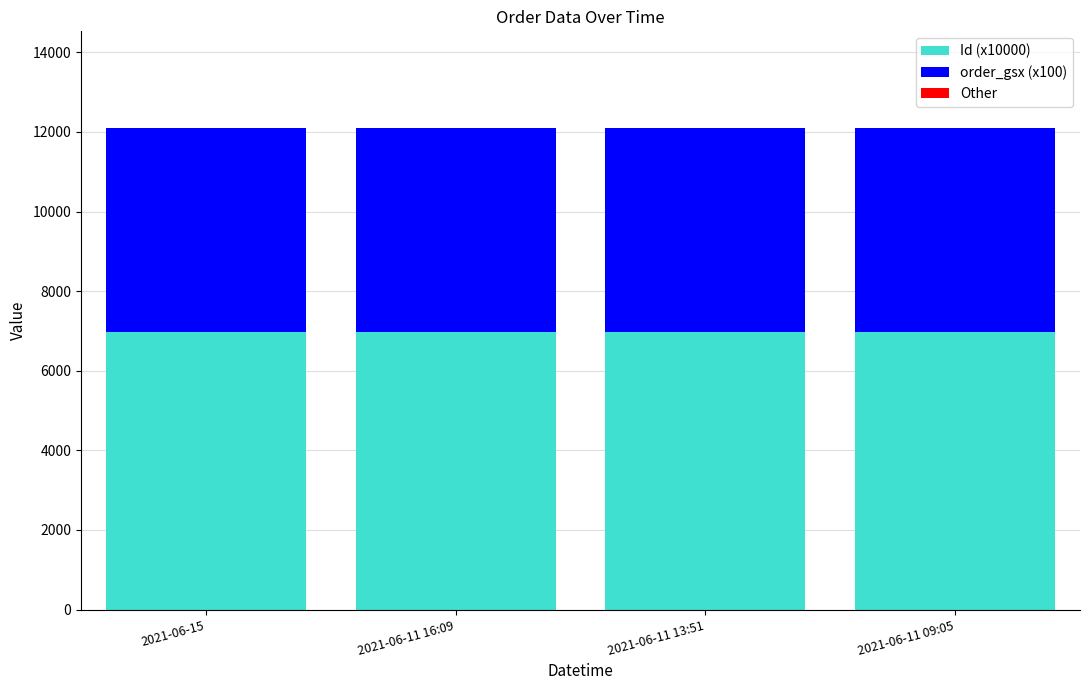

Does the chart contain stacked bars?

Yes